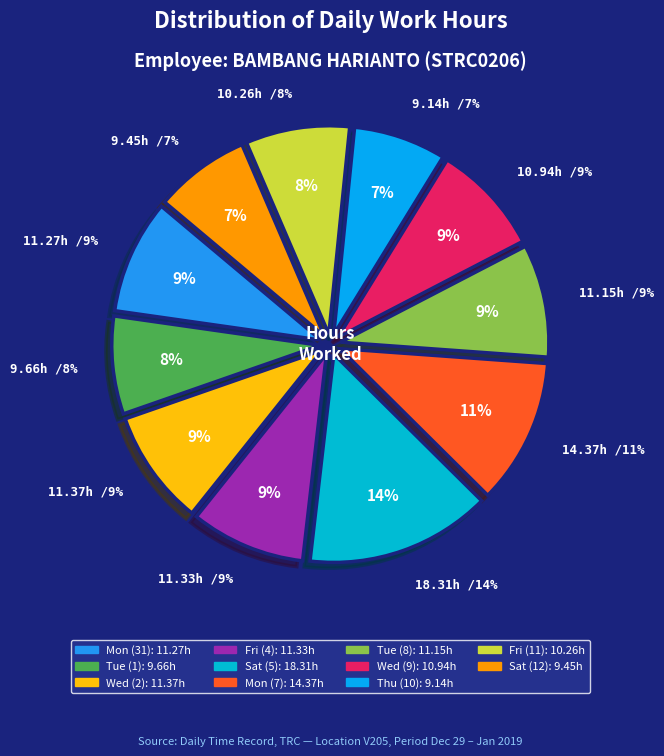

To the nearest percent, what portion does Tue (8) represent?

9%